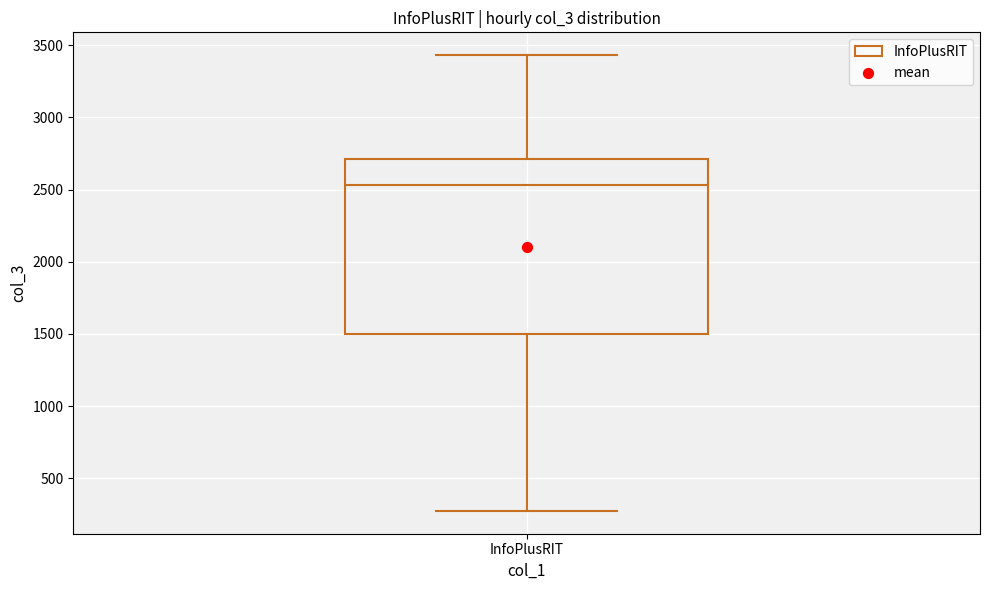

Where is the upper edge of the box for InfoPlusRIT on the y-axis? The values are not printed on the chart, so give them approximately, as read against the axis.

2700